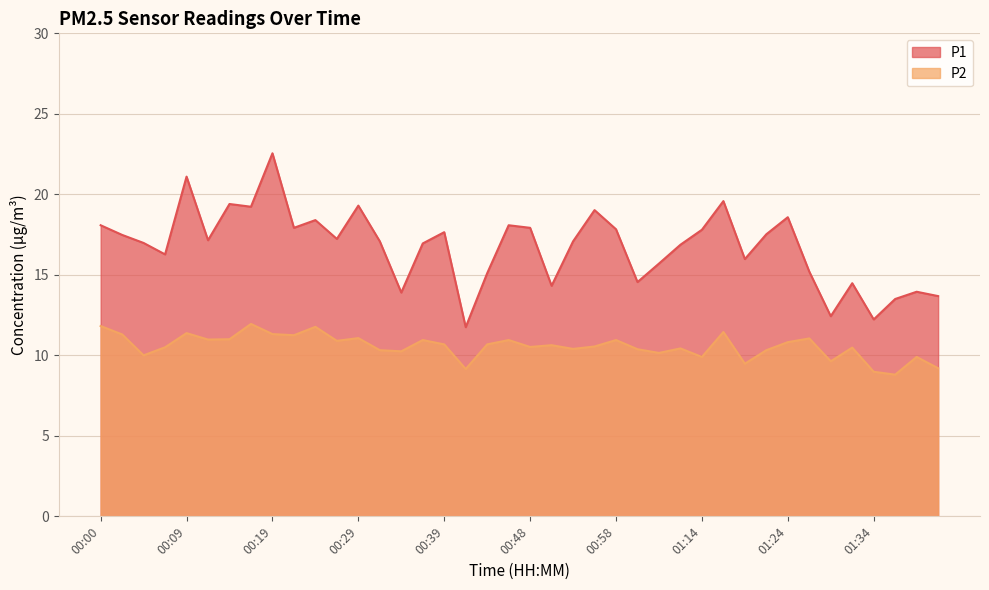

True or false: P2 and P1 intersect in this chart.

False